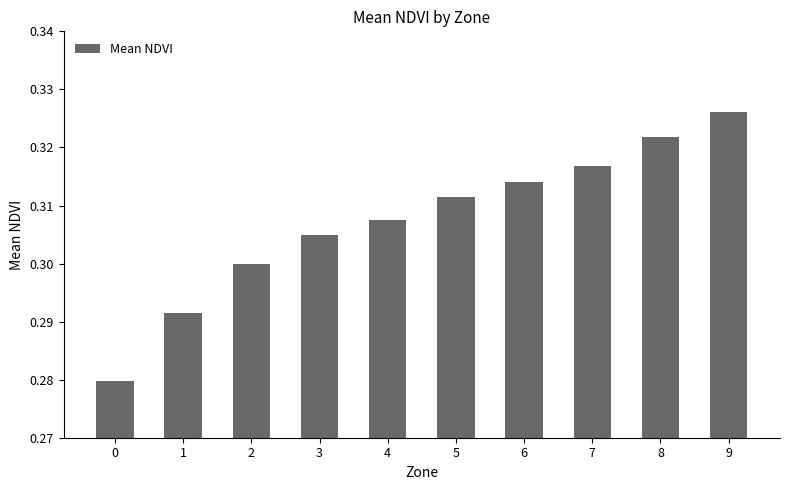

The chart shows a value of 0.3 at 4. True or false?

True